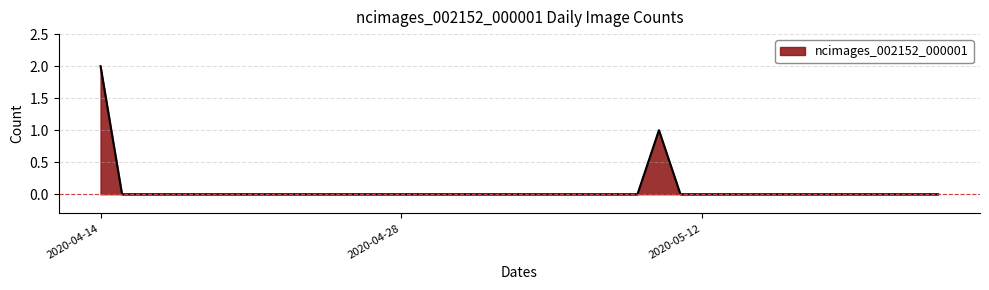

Does the chart display data point markers on the line(s)?

No